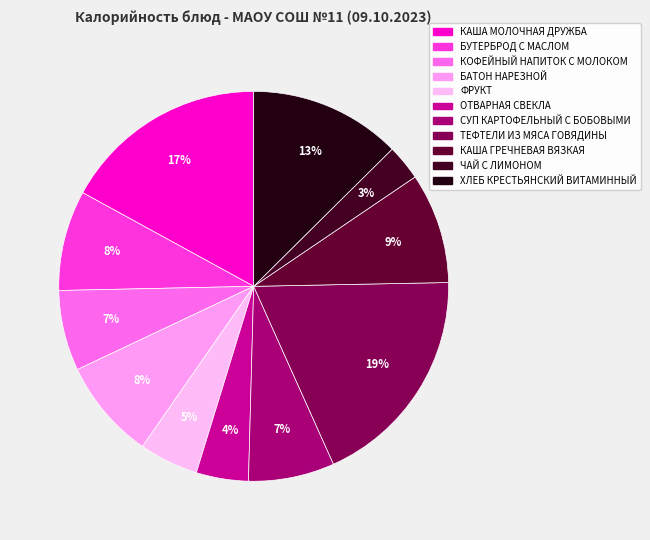

How many slices are in this pie chart?

11